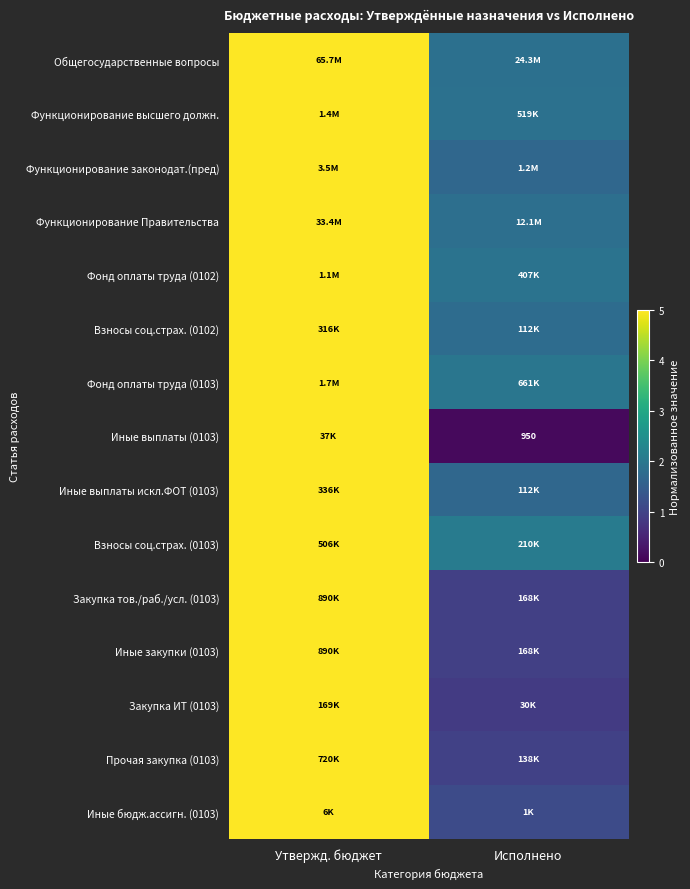

Rank the categories by Фонд оплаты труда (0102) value from lowest to highest.

Исполнено, Утвержд. бюджет